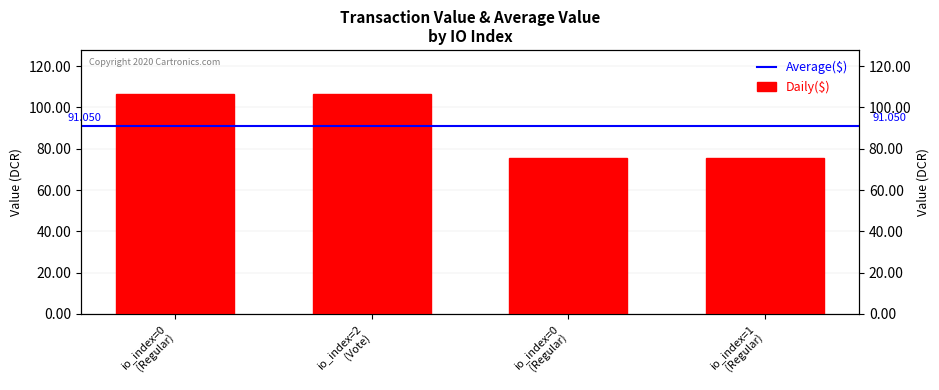

True or false: the data shows 106.5 at io_index=2 (Vote).

True